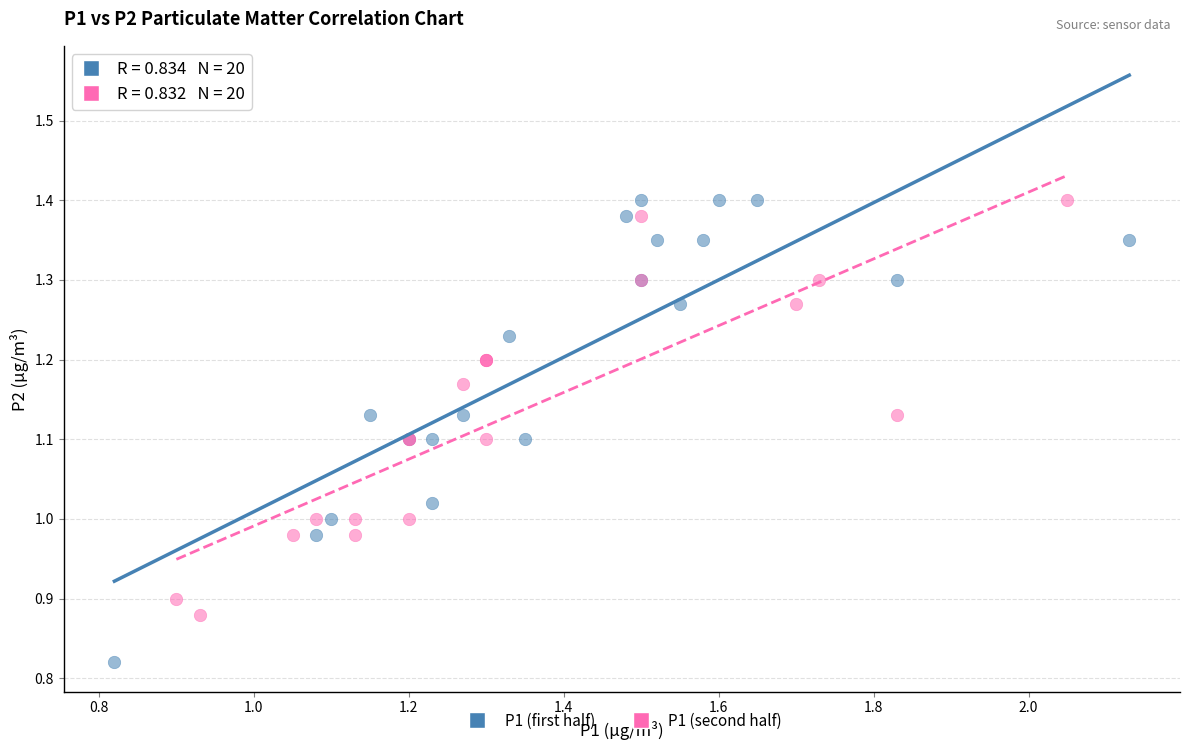

Which series contains the lowest Y value?

P1 (first half)